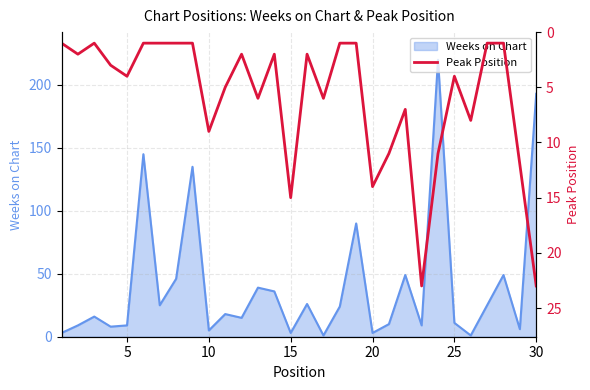

What is the maximum value for Weeks on Chart?

220